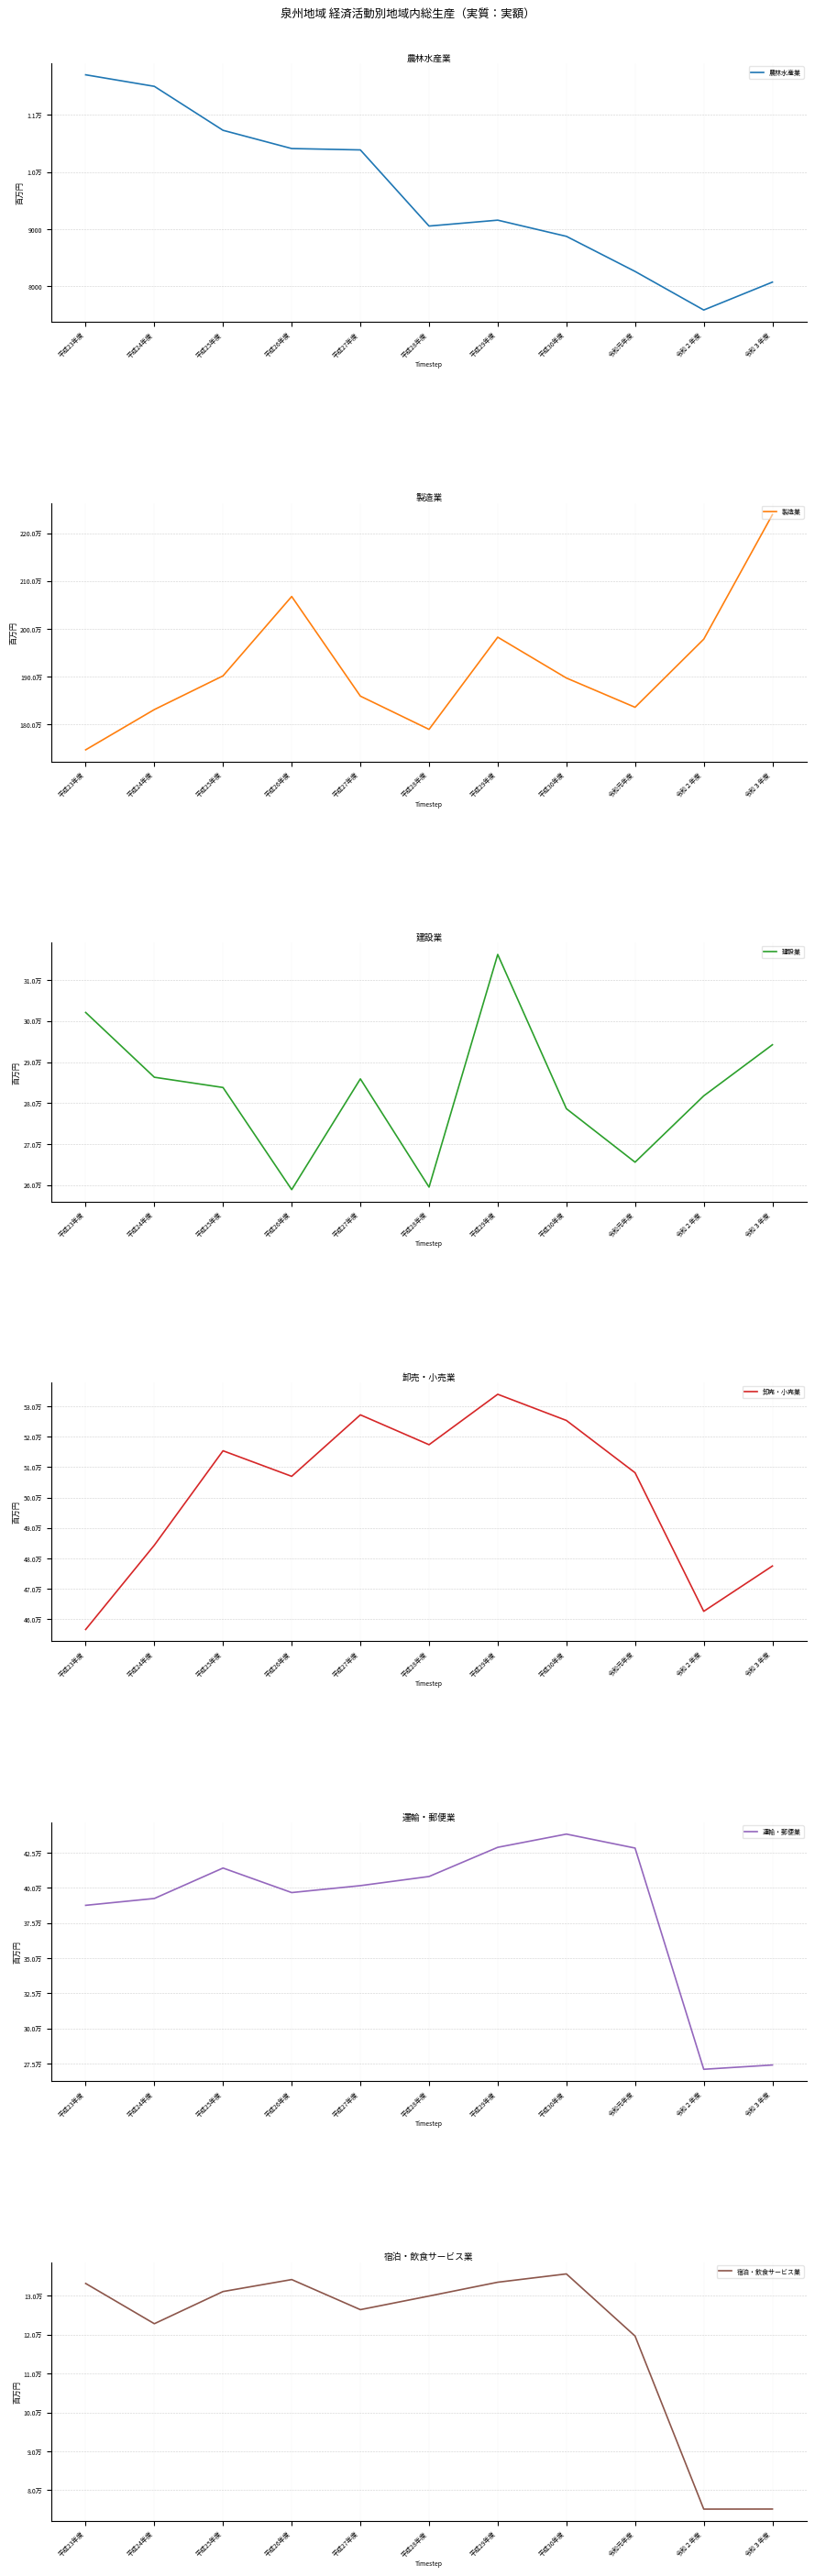

What position from the right is 平成25年度?

9